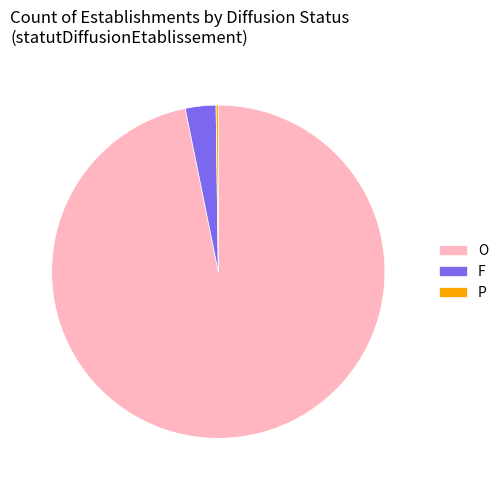

Which has a higher value, O or F?

O